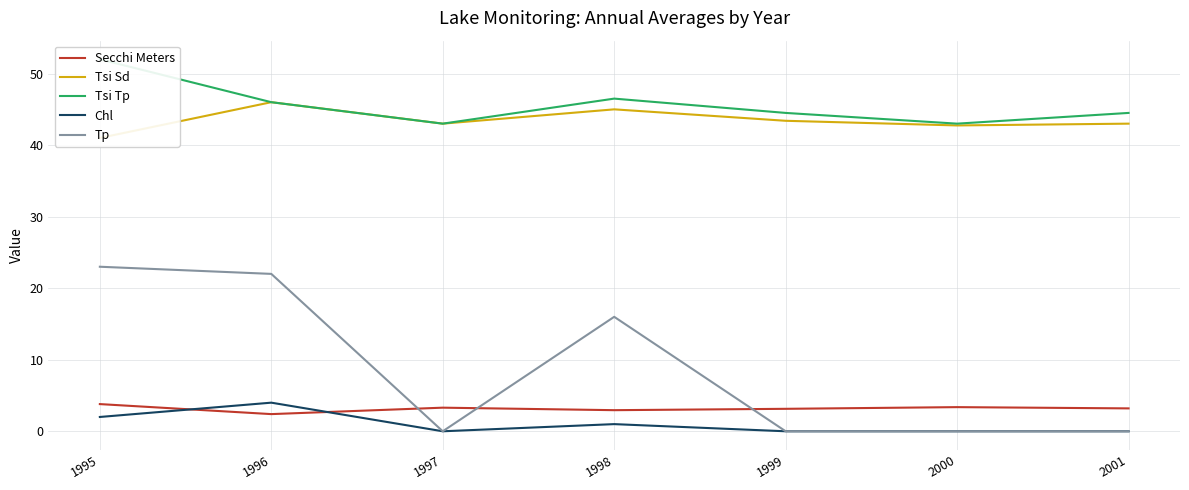

At 1999, list the series in order from smallest to largest.

Chl, Tp, Secchi Meters, Tsi Sd, Tsi Tp